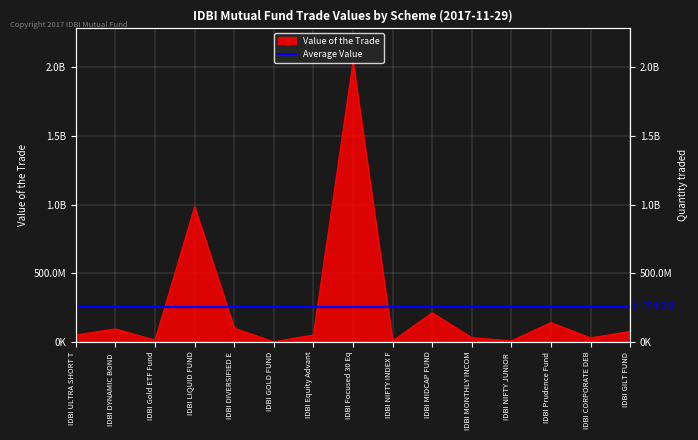

What is the sum of all values?

3823670995.8